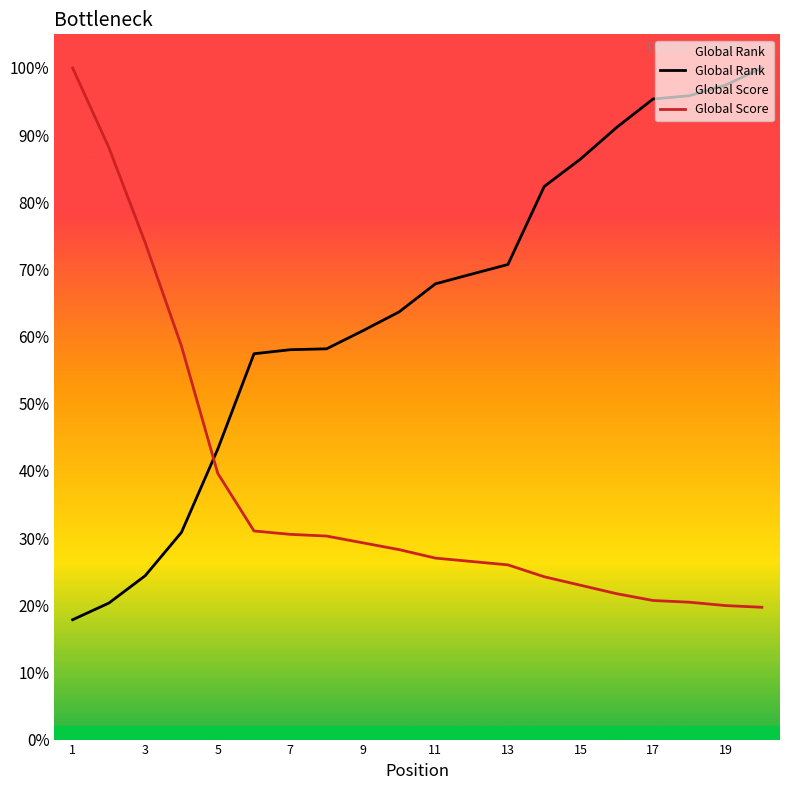

Is it true that Global Rank equals 6266.3 at 11?

False